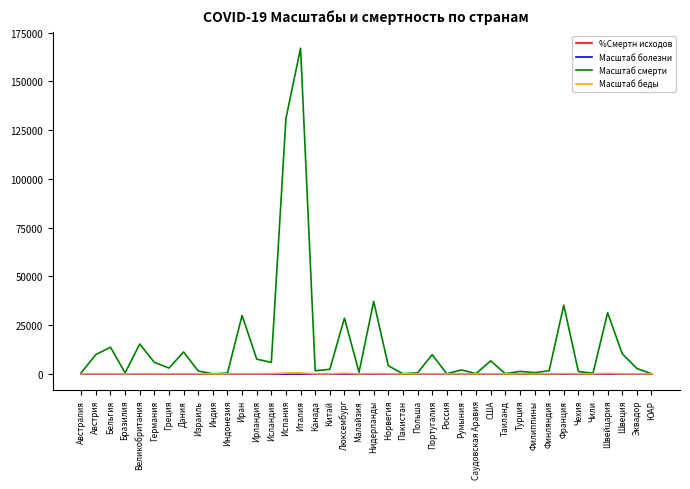

Which series has the largest range (max minus min)?

Масштаб смерти